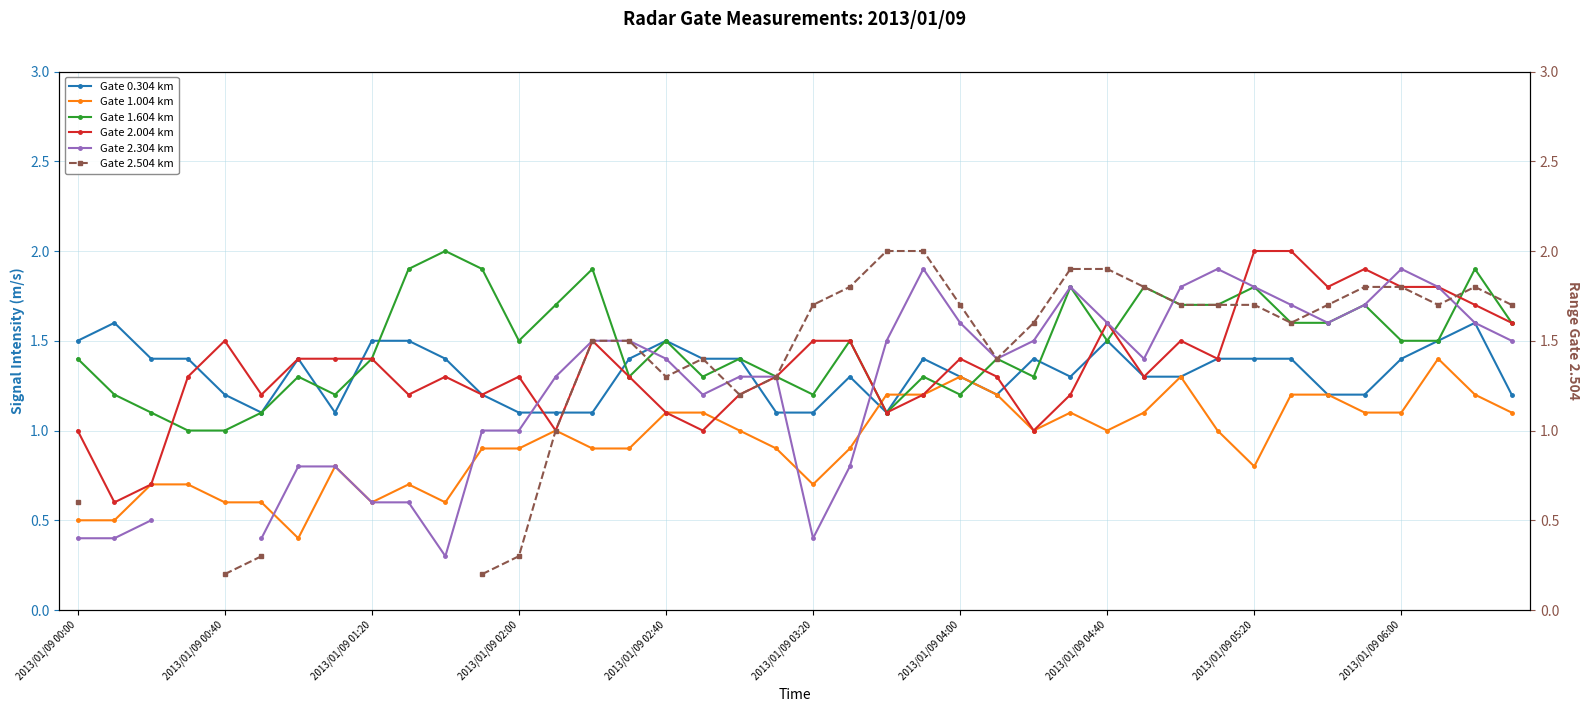

True or false: Gate 2.504 km has more than 0 interior local peaks.

True